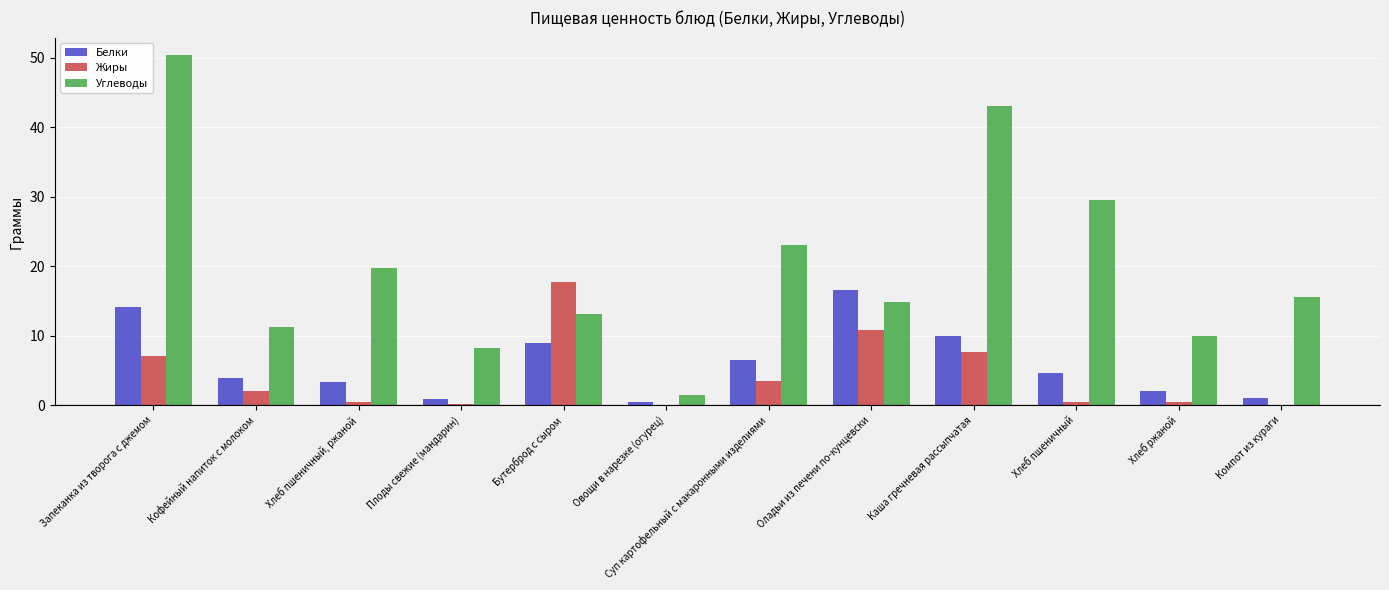

At which label is Углеводы closest to 25?

Суп картофельный с макаронными изделиями